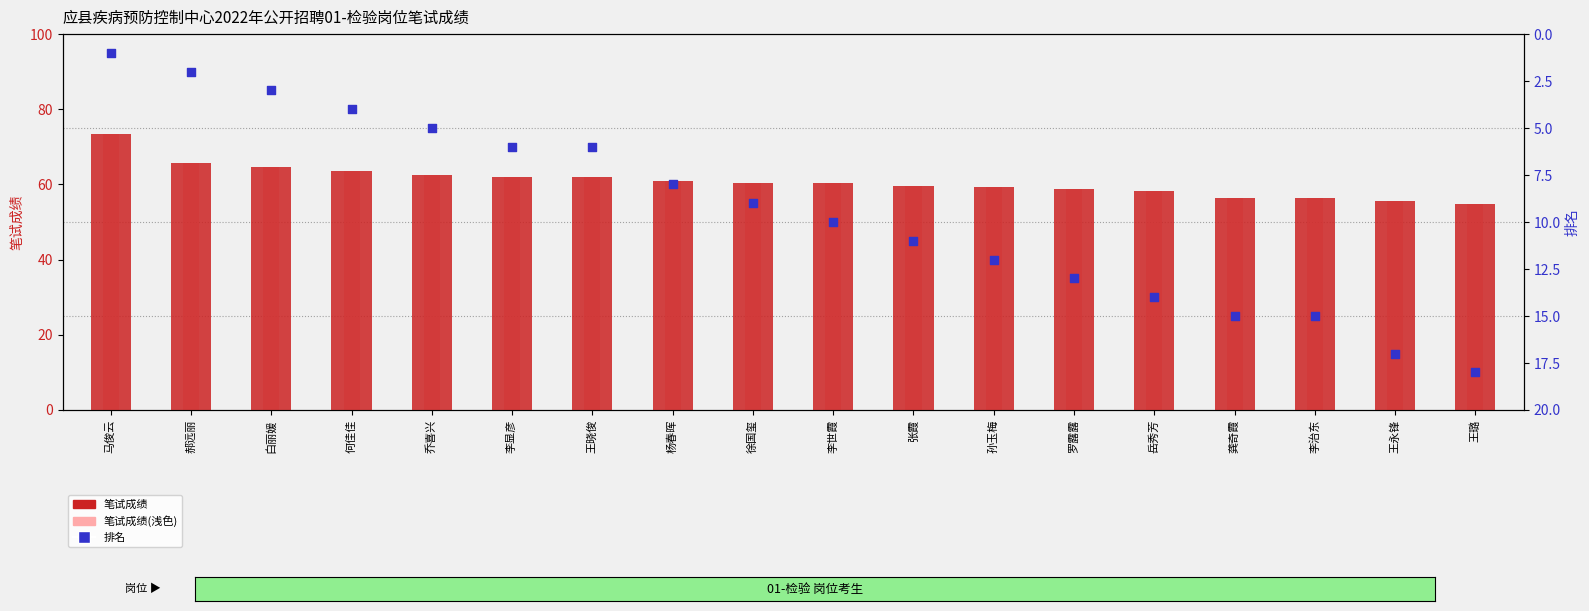

Which series has the largest Y range (max minus min)?

笔试成绩